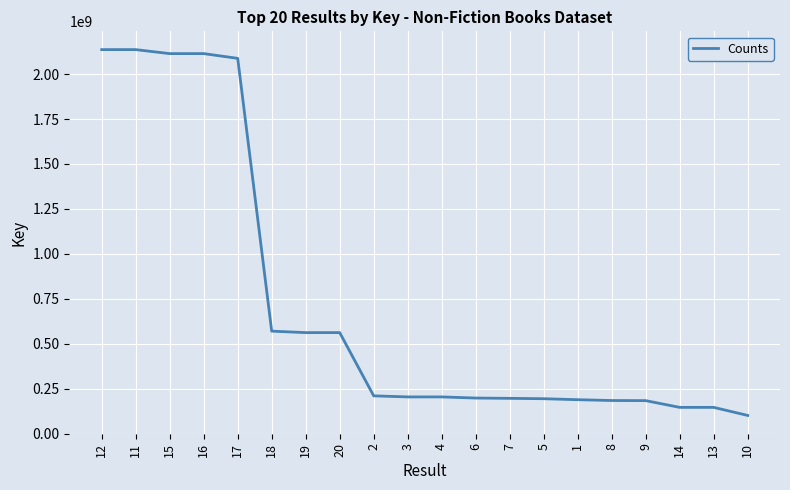

What is the maximum value shown in the chart?

2136085775